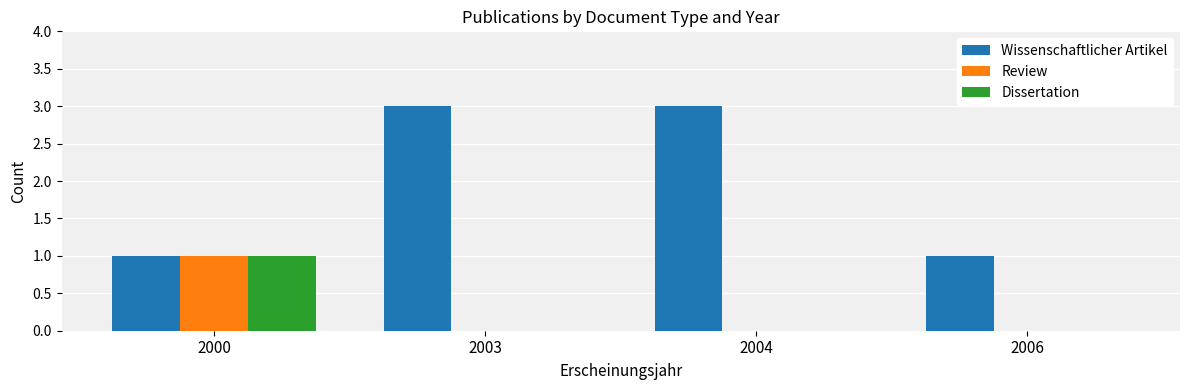

Reading left to right, what are all the values shown in this chart?

Wissenschaftlicher Artikel: 1	3	3	1
Review: 1	0	0	0
Dissertation: 1	0	0	0